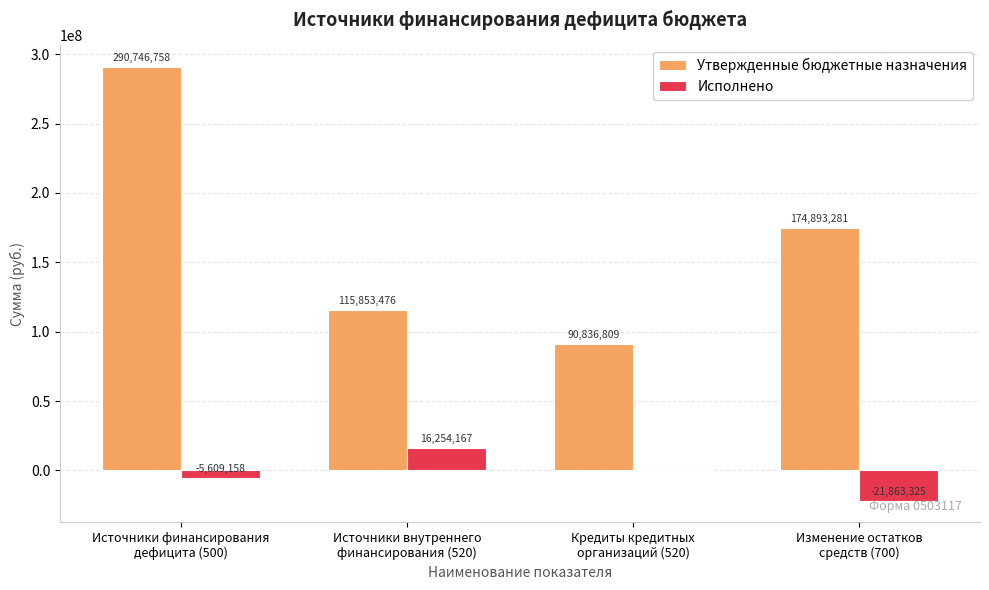

At which label does Утвержденные бюджетные назначения first exceed 174893281?

Источники финансирования
дефицита (500)